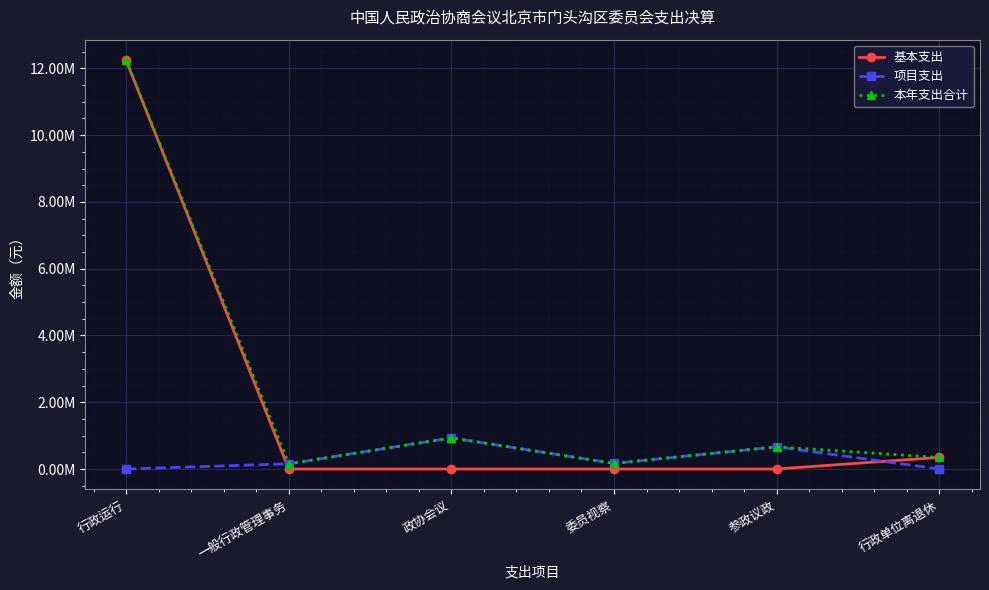

At how many categories does at least one series exceed 502261?

3